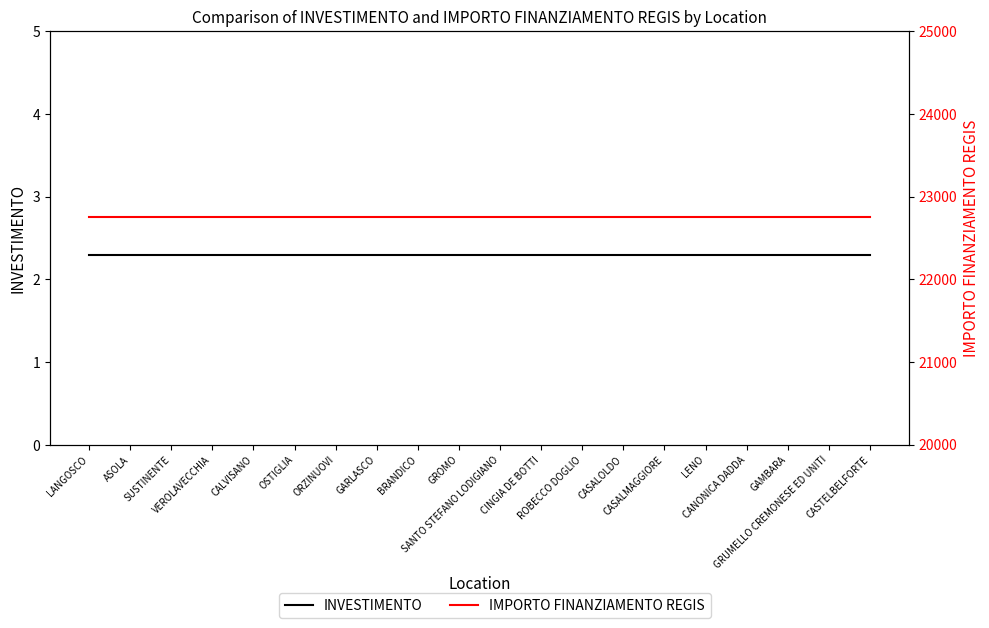

What is the minimum value shown in the chart?

2.3